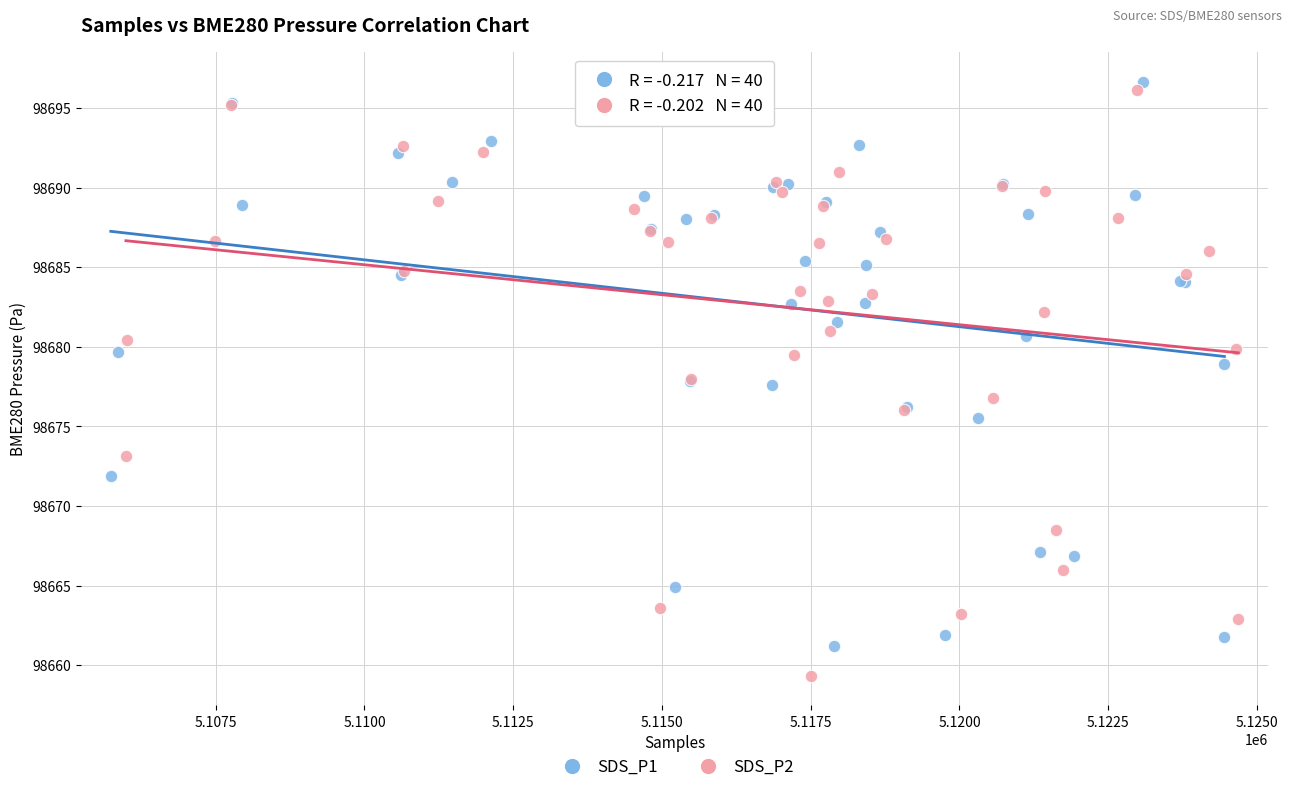

What are all the series names shown in the legend?

SDS_P1, SDS_P2